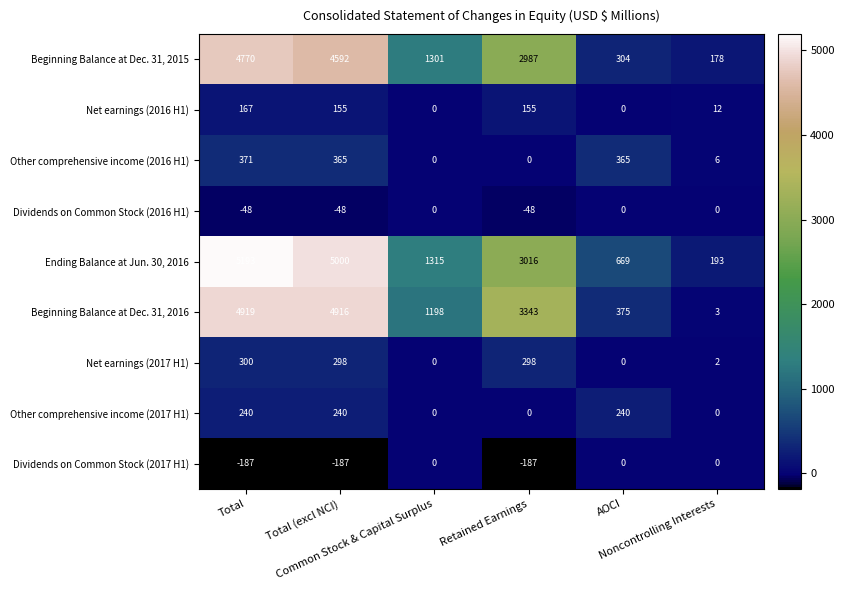

What is the greatest value displayed?

5193